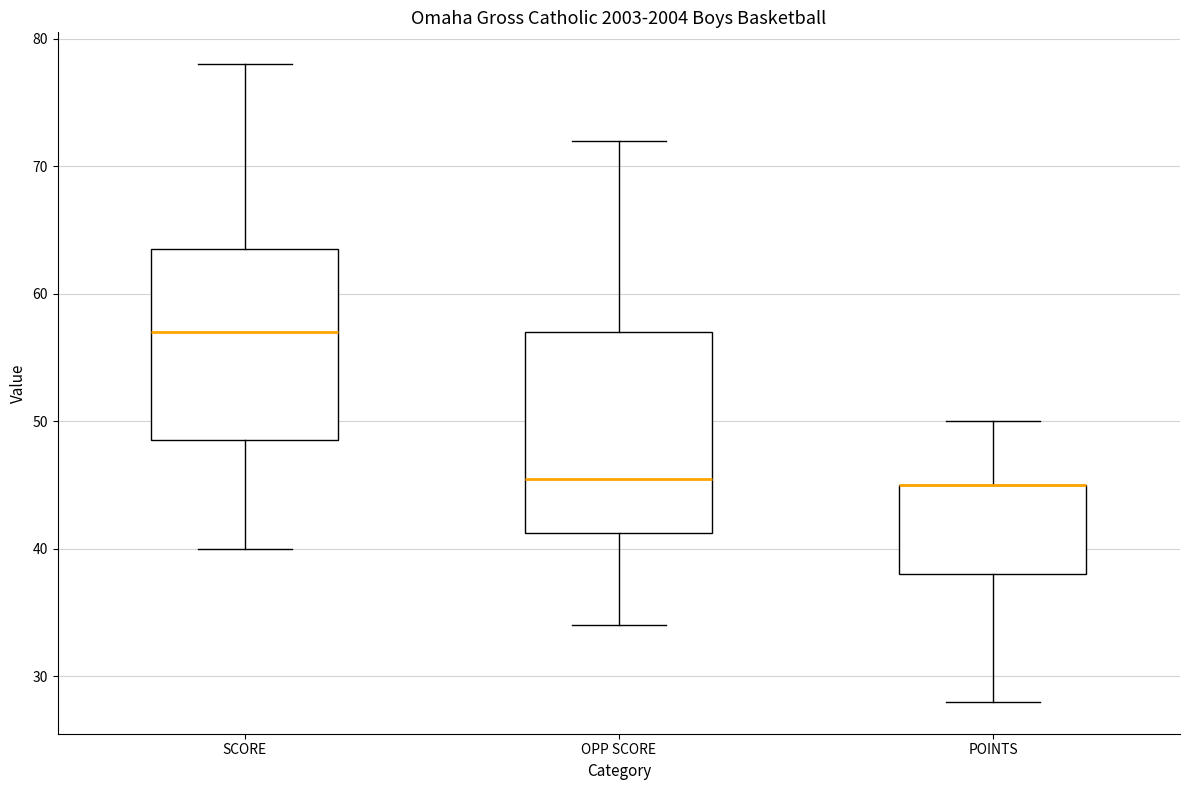

Reading left to right, read every box against the y-axis: the position of its median line, the range the box covers, and the ends of its whiskers. The values are not printed on the chart, so give them approximately, as read against the axis.

SCORE: median 57, box 49 to 64, whiskers 40 to 78
OPP SCORE: median 46, box 41 to 57, whiskers 34 to 72
POINTS: median 45 (drawn on the box's upper edge), box 38 to 45, whiskers 28 to 50